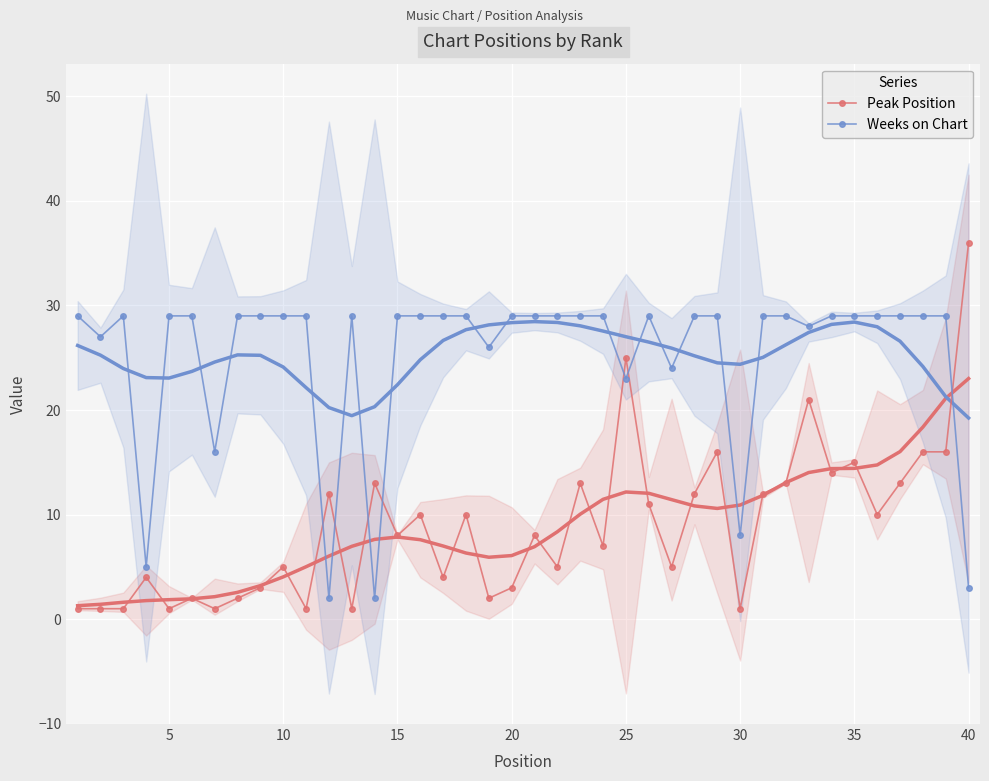

How many lines are shown in the chart?

2